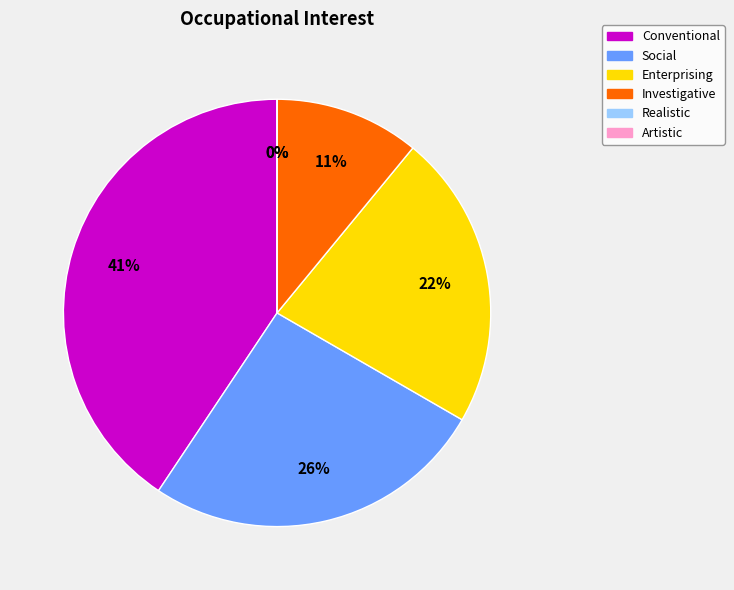

Rank the categories by value from highest to lowest.

Conventional, Social, Enterprising, Investigative, Realistic, Artistic